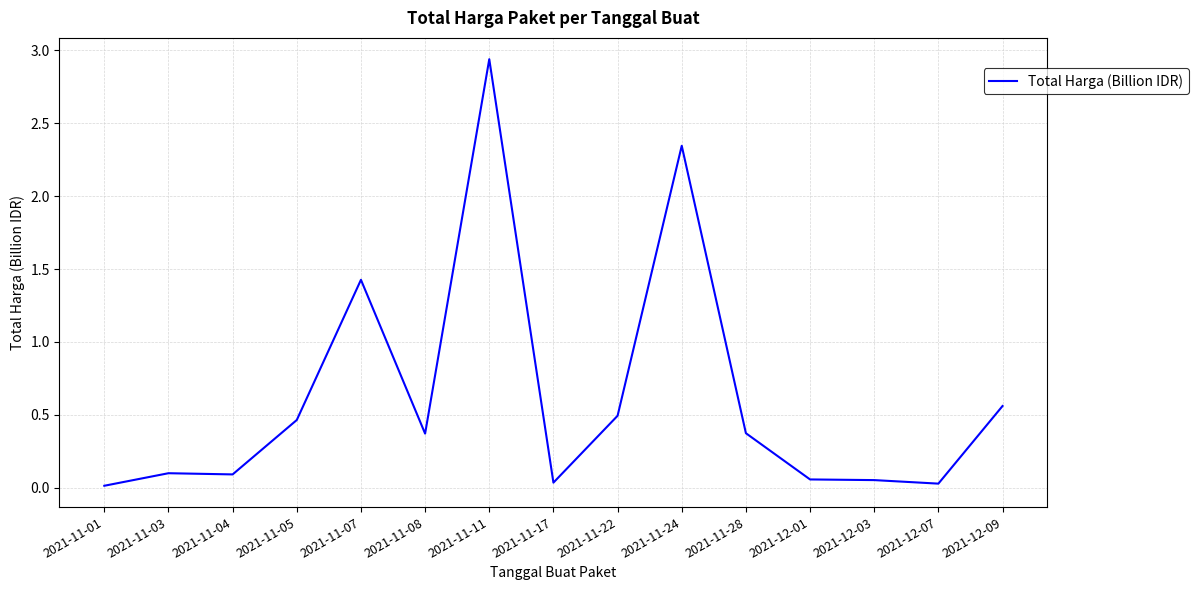

Which has a higher value, 2021-11-11 or 2021-11-03?

2021-11-11